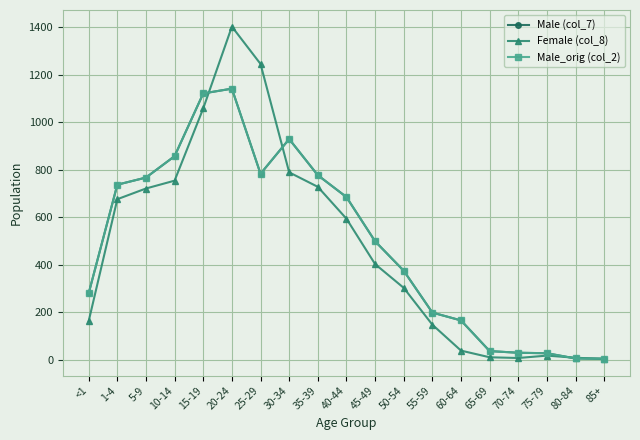

Is this an area chart (filled region under the line)?

No